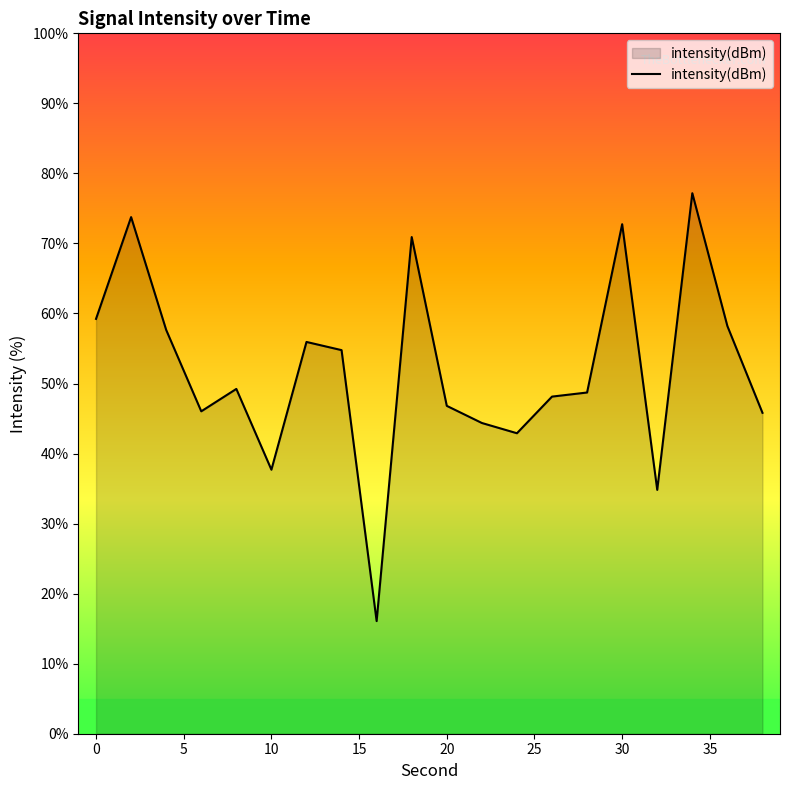

What is the difference between the maximum and second lowest values?

42.4